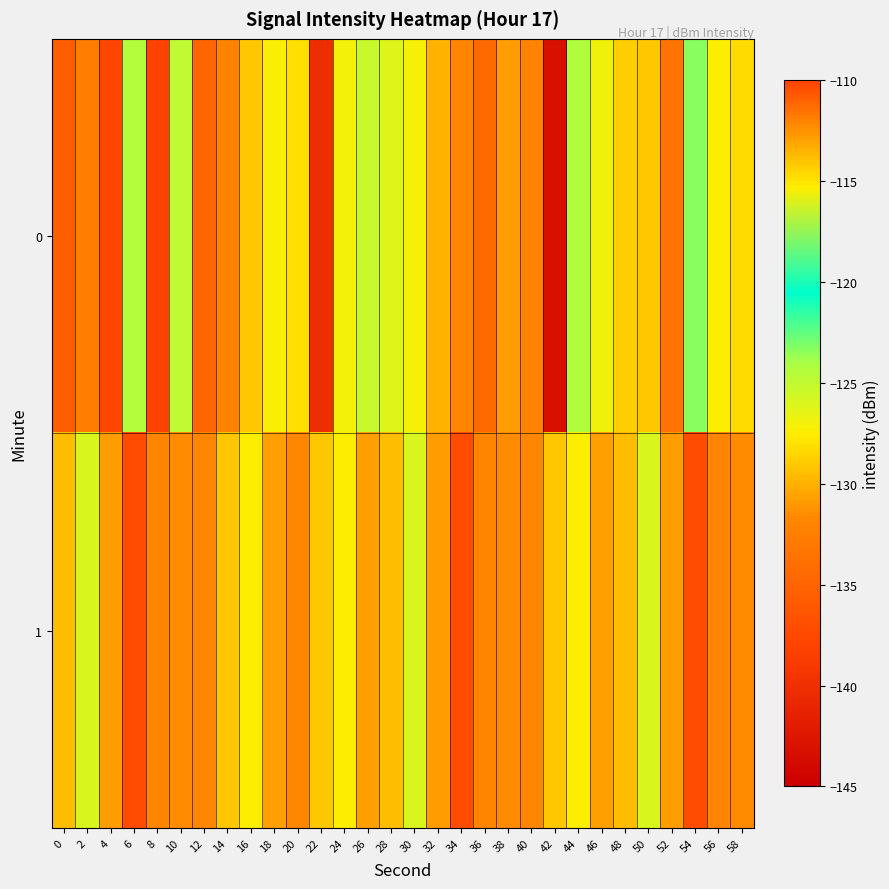

List the series in order of their overall mean, lowest first.

1, 0